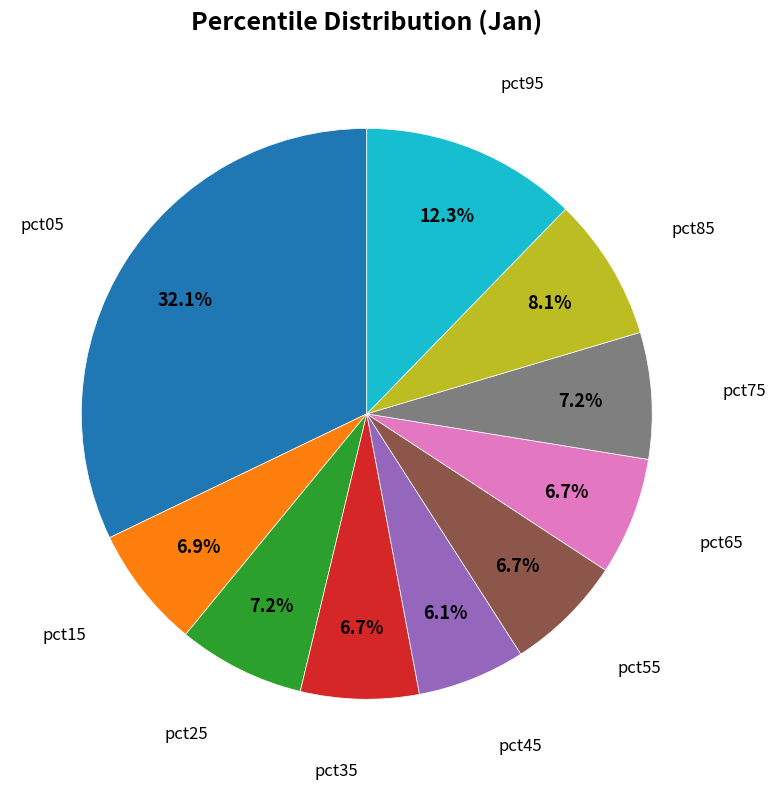

To the nearest percent, what is the average slice percentage?

10%